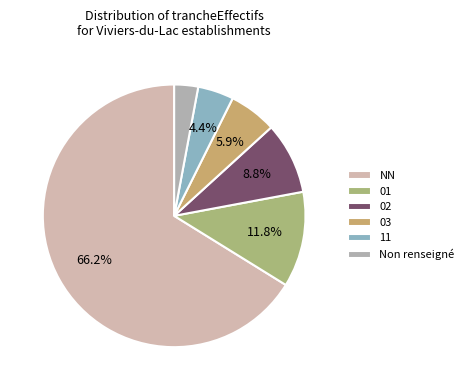

To the nearest percent, what percentage of the pie is NN?

66%